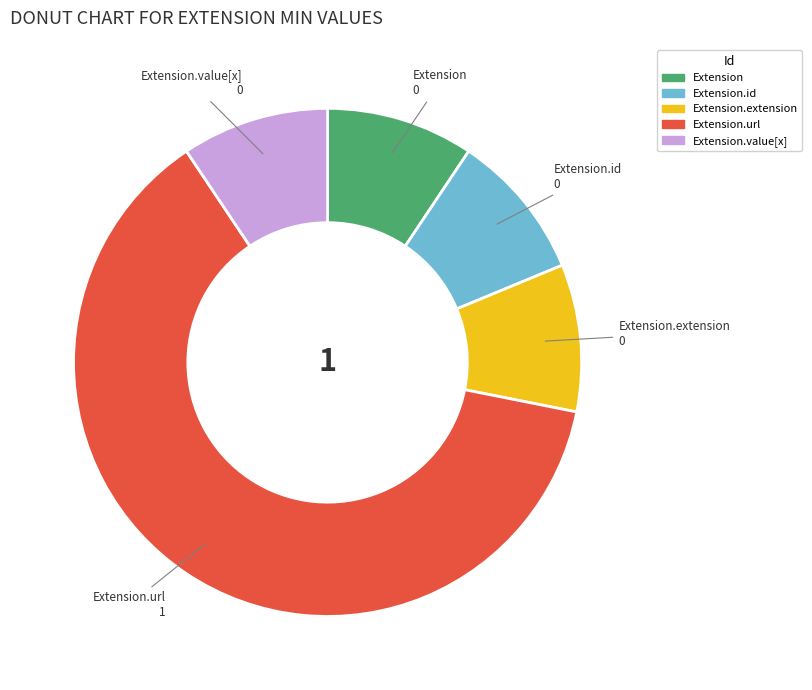

How many slices are in this pie chart?

5